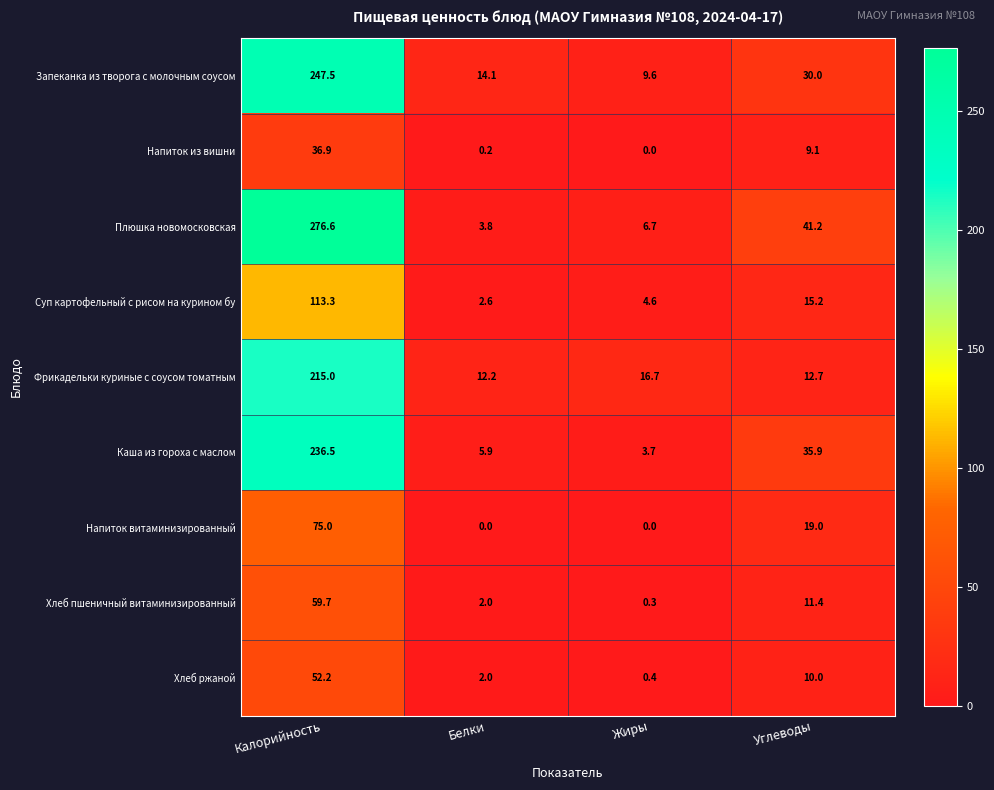

What is the difference between the second highest and second lowest values in the Напиток из вишни series?

8.9